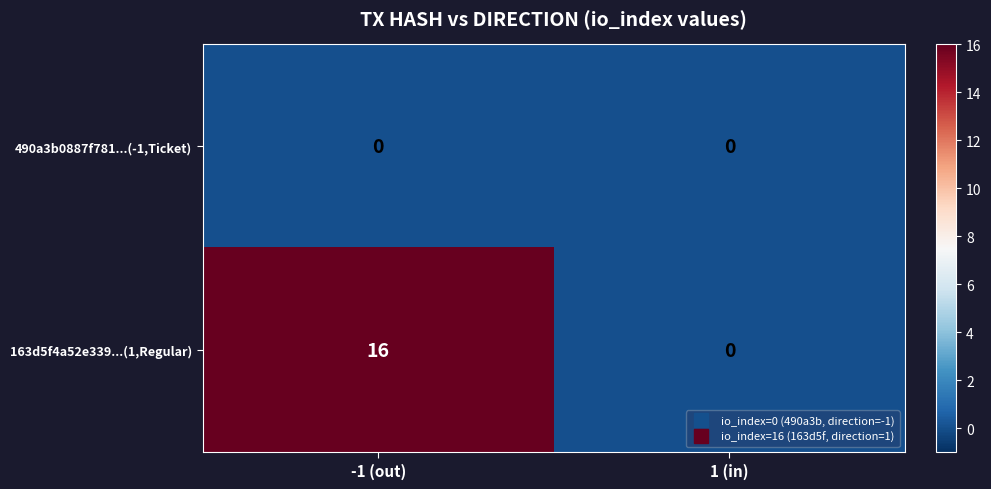

At which category is the sum across all series the highest?

-1 (out)